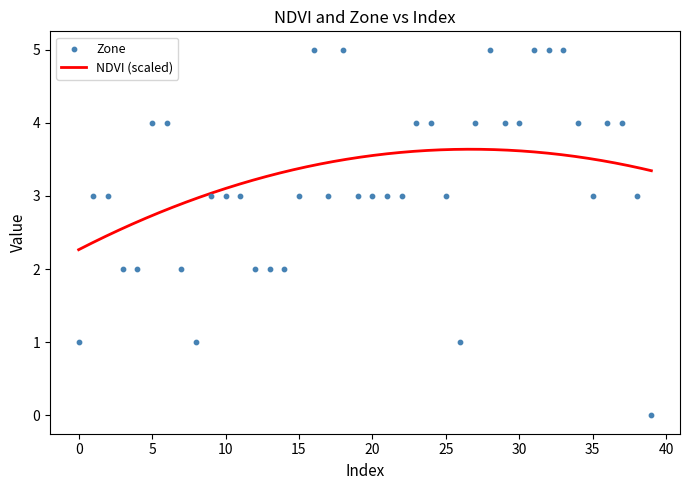

Which has a higher value, 24 or 11?

24